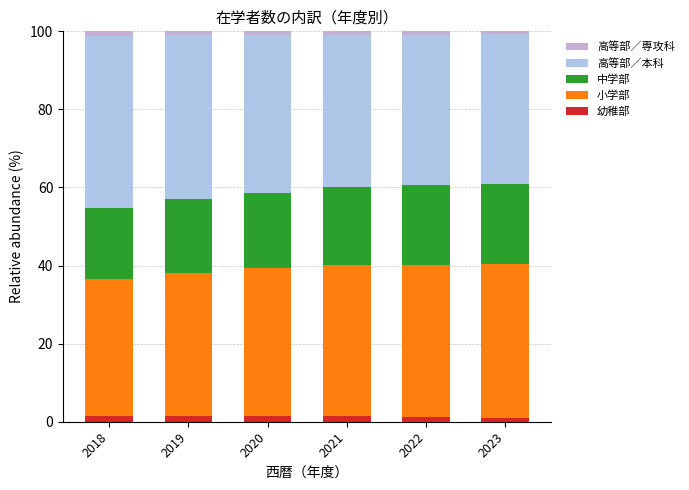

How many bars are there in total?

6